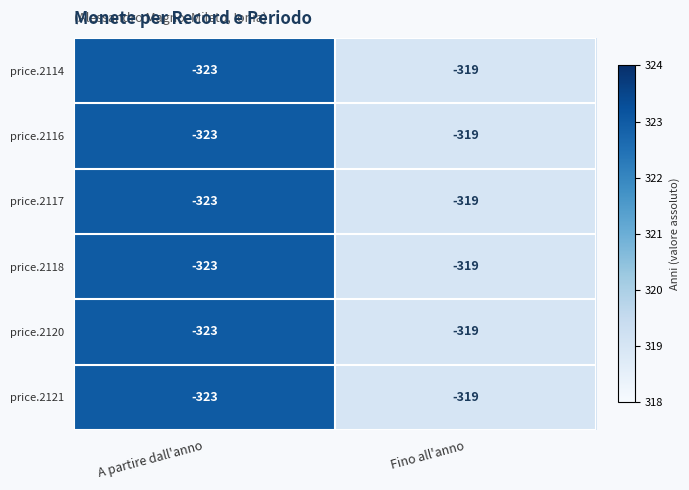

At which category is the sum across all series the highest?

Fino all'anno